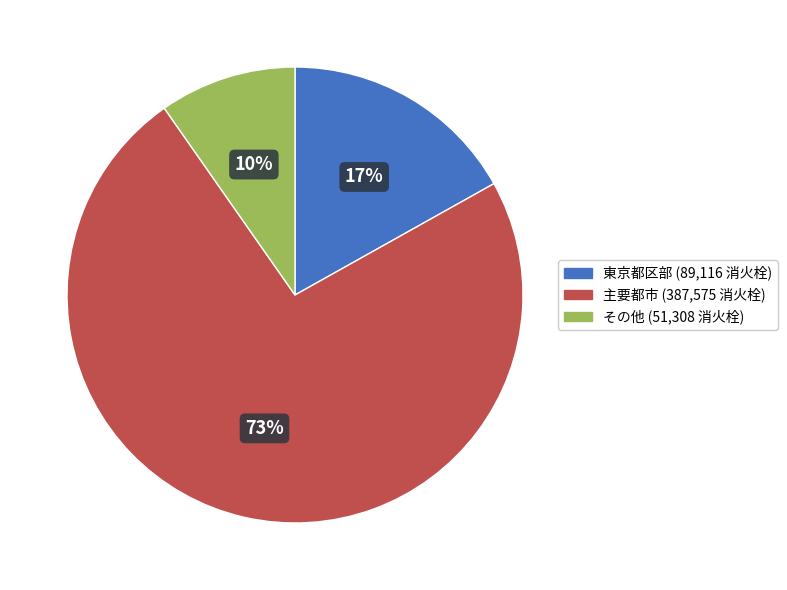

To the nearest percent, what is the average slice percentage?

33%